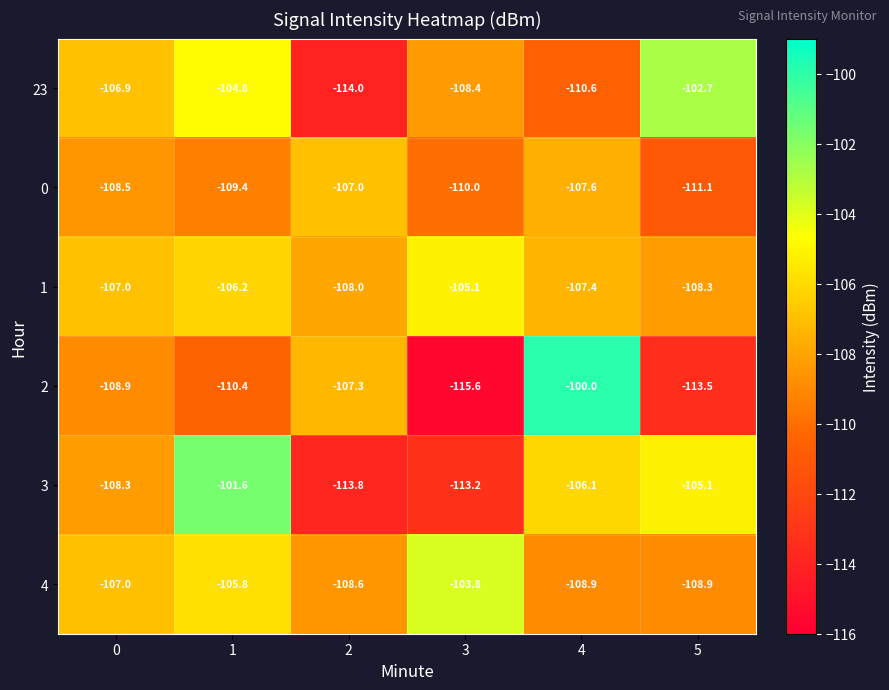

What is the total value across all series at 4?

-640.6